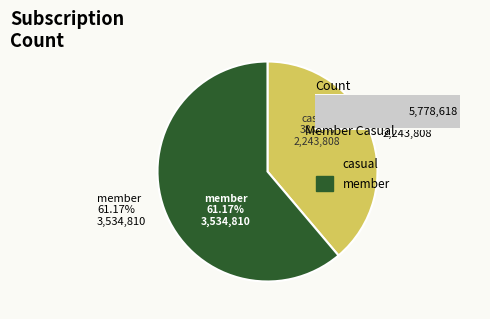

Combined, do 28 and 28 account for over 50%?

No